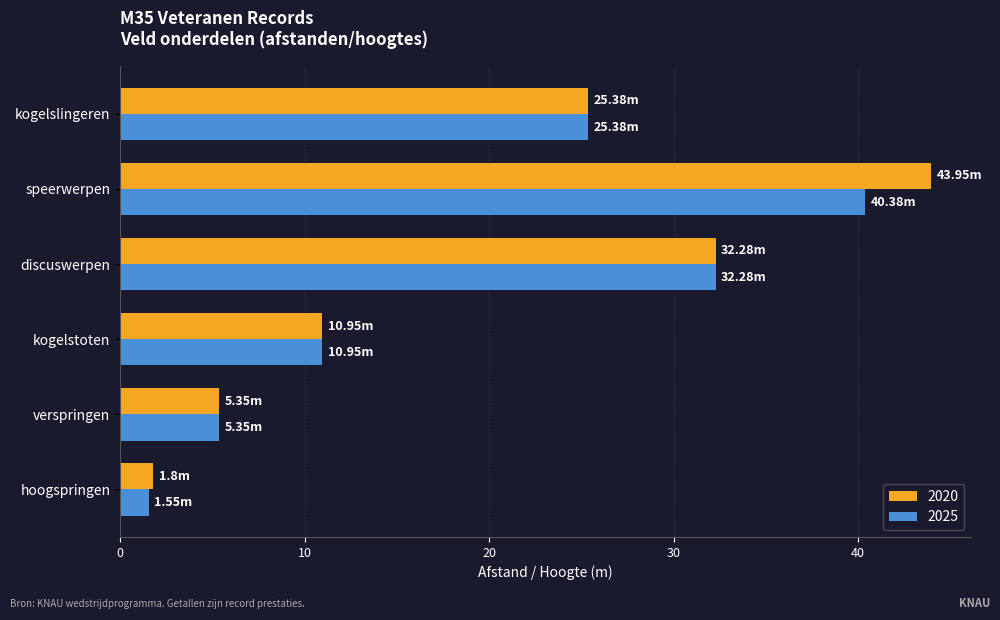

How many data points in 2020 are less than 25?

3